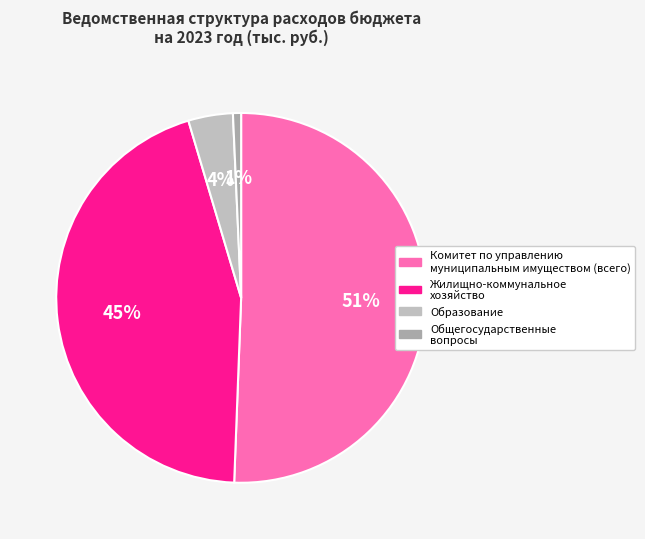

Is there a majority slice in this chart?

Yes